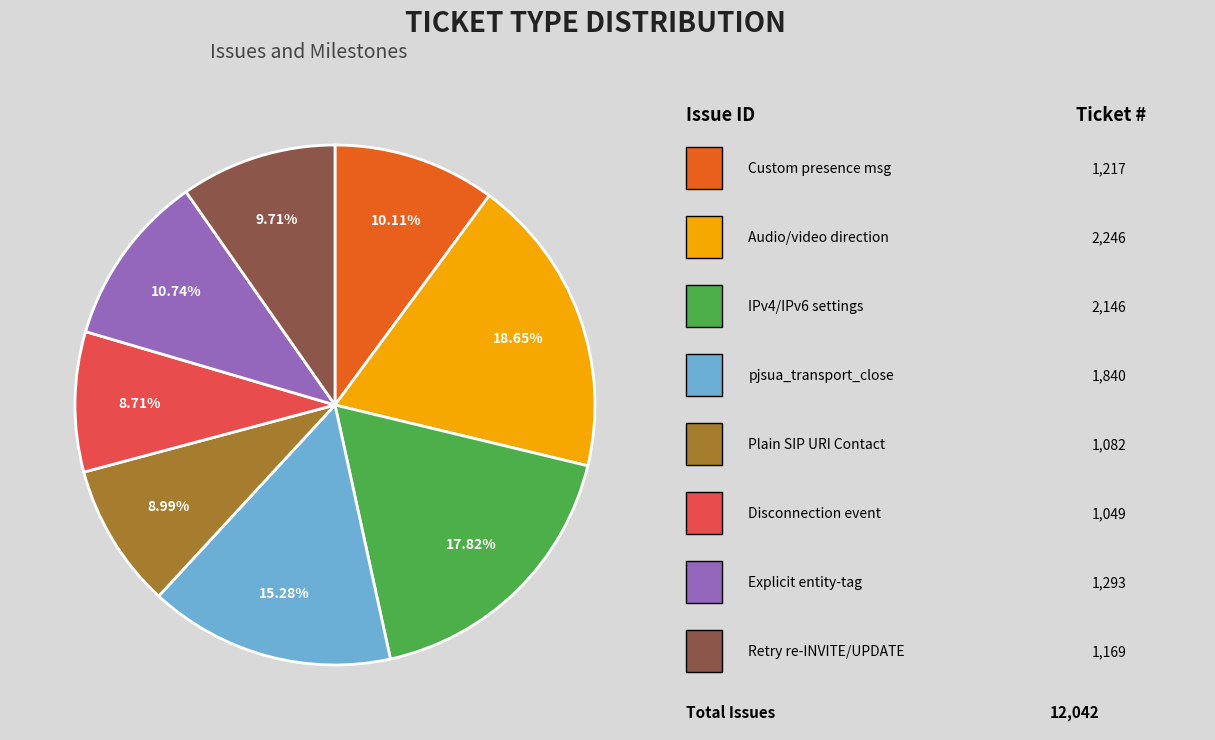

Is there a majority slice in this chart?

No